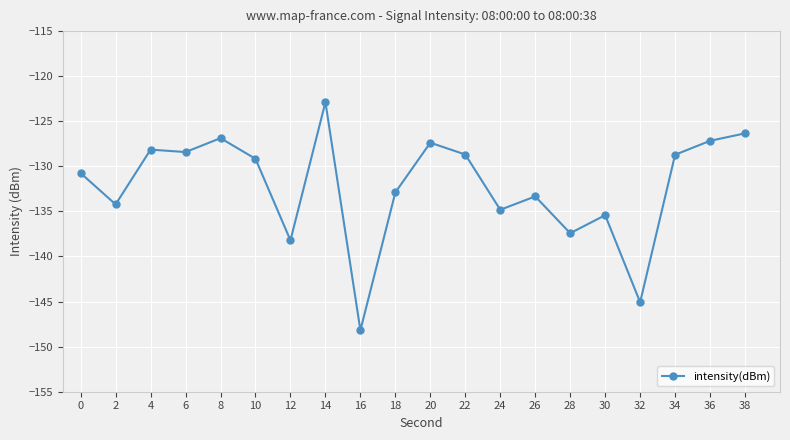

Reading left to right, extract all data points from this chart.

-130.8	-134.2	-128.1	-128.4	-126.9	-129.2	-138.2	-122.9	-148.2	-132.9	-127.4	-128.7	-134.8	-133.3	-137.4	-135.4	-145.1	-128.7	-127.2	-126.3